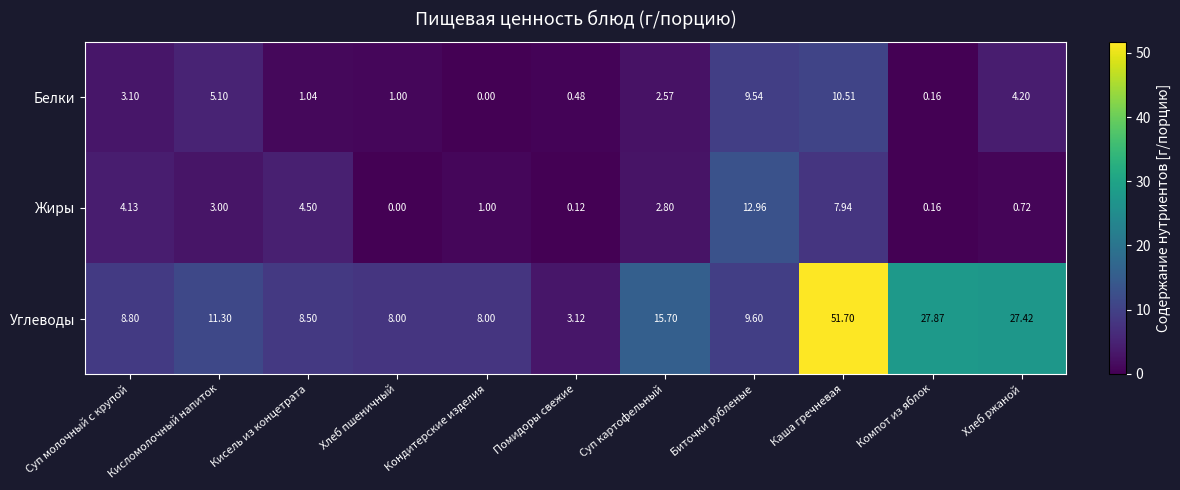

Which category has the highest value in the Углеводы series?

Каша гречневая